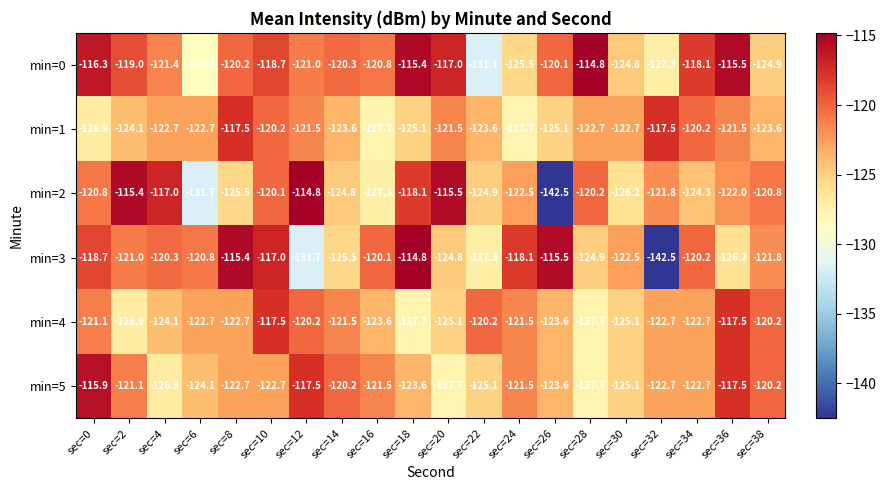

Count the number of data series in this chart.

6